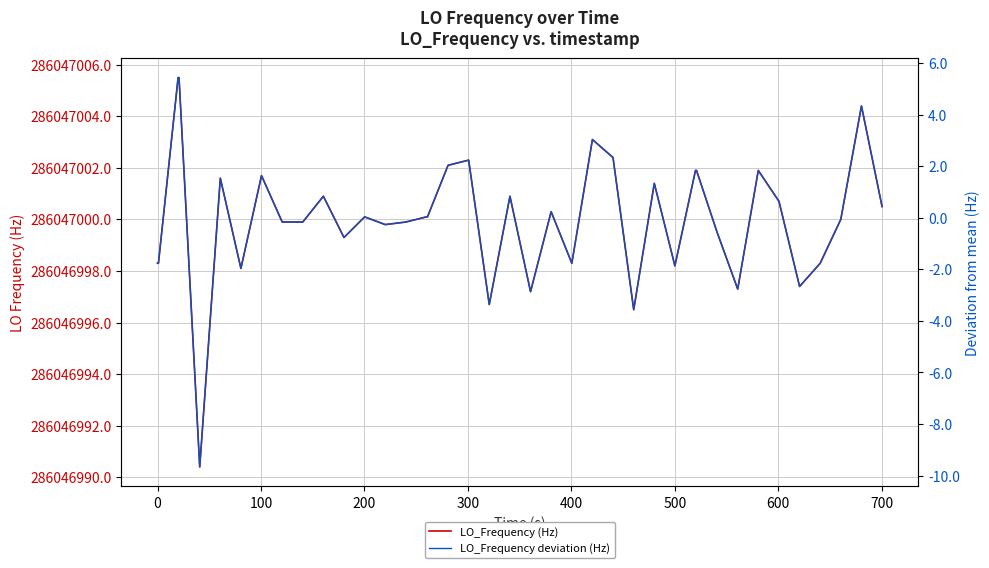

True or false: LO_Frequency (Hz) and LO_Frequency deviation (Hz) intersect in this chart.

False